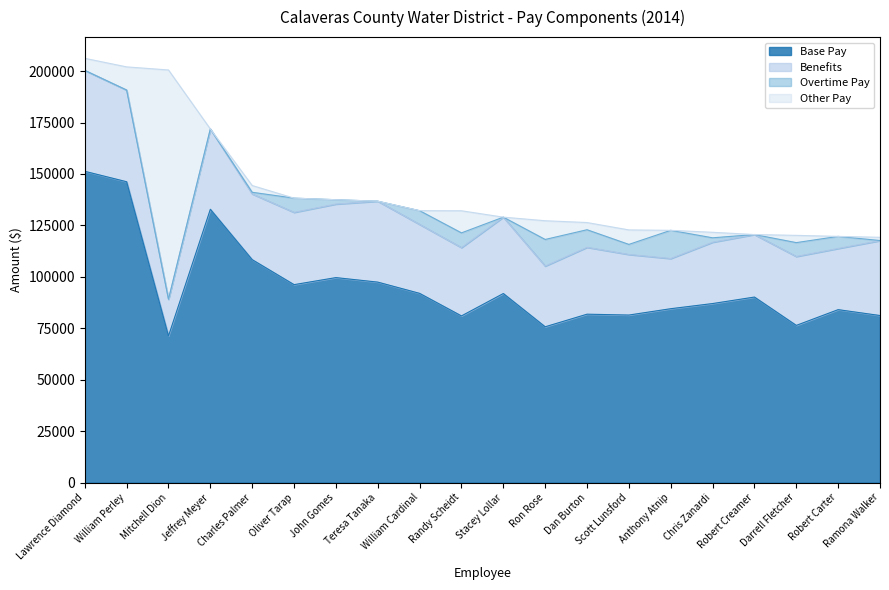

At how many categories does at least one series exceed 74830?

20